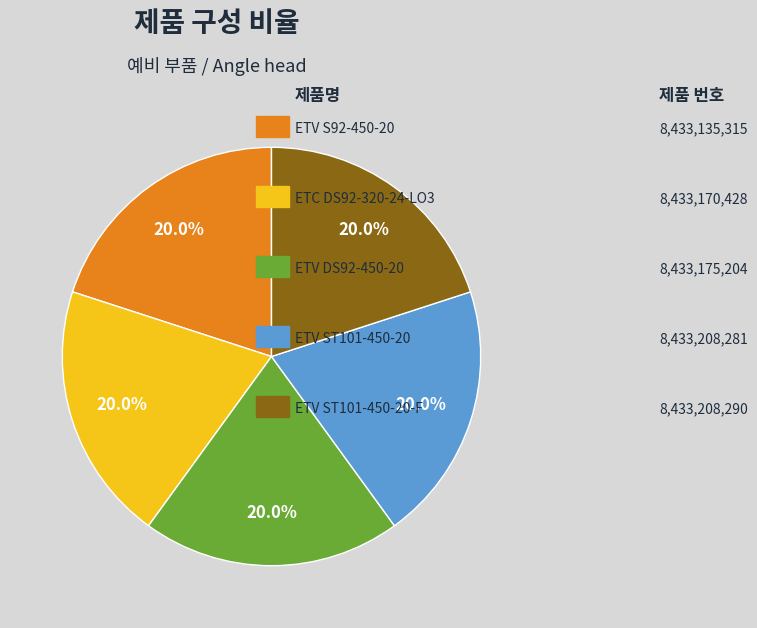

Is there a majority slice in this chart?

No